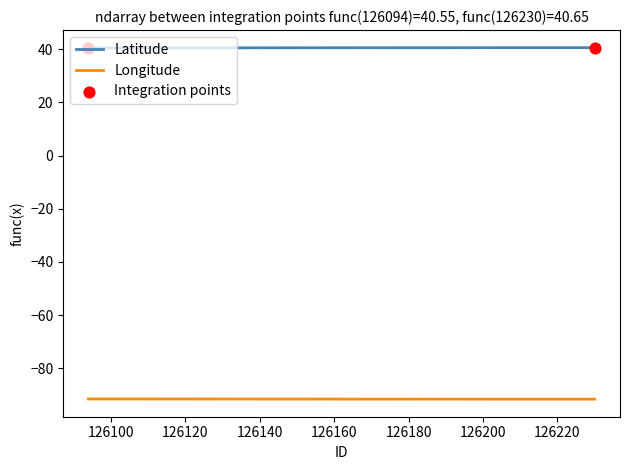

Which series has the largest total across all categories?

Latitude